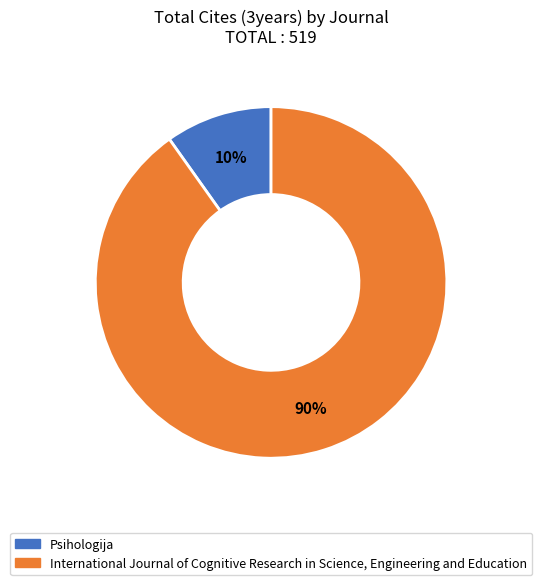

Which category has the smallest portion of the pie?

Psihologija